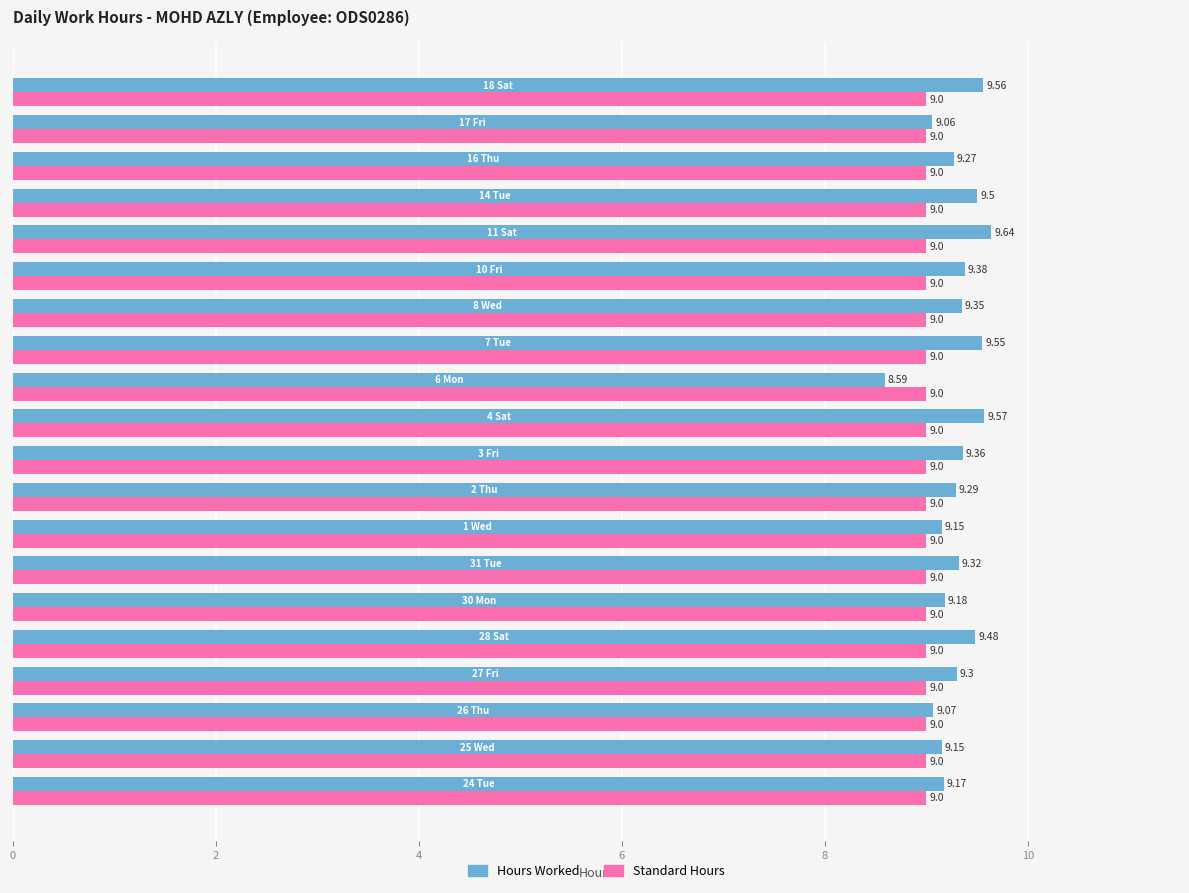

Which series has the largest total across all categories?

Hours Worked